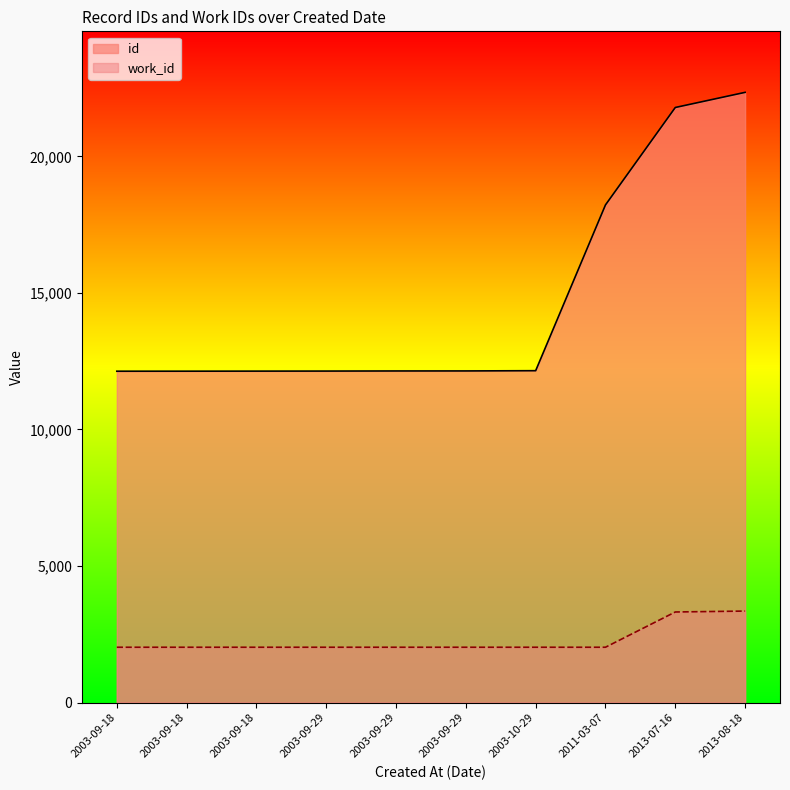

True or false: id and work_id cross at least once.

False